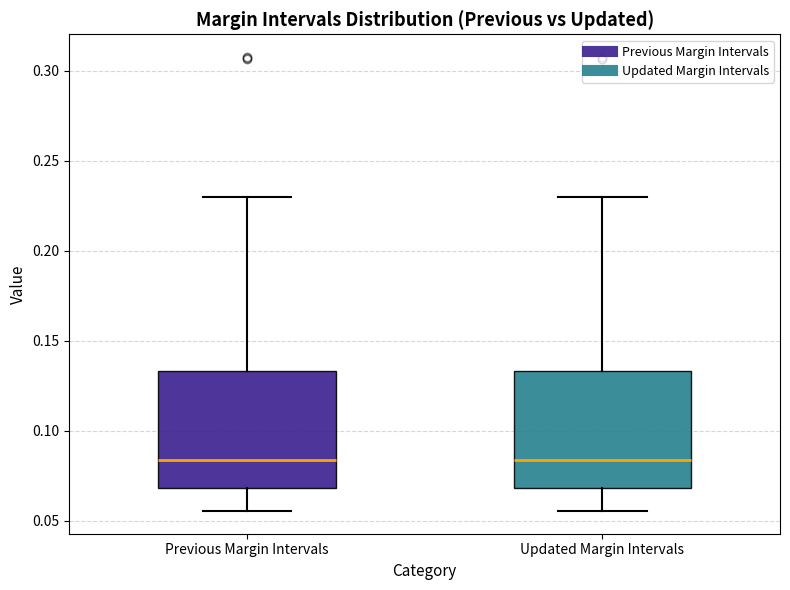

Reading left to right, read every box against the y-axis: the position of its median line, the range the box covers, and the ends of its whiskers. The values are not printed on the chart, so give them approximately, as read against the axis.

Previous Margin Intervals: median 0.085, box 0.070 to 0.135, whiskers 0.055 to 0.230
Updated Margin Intervals: median 0.085, box 0.070 to 0.135, whiskers 0.055 to 0.230